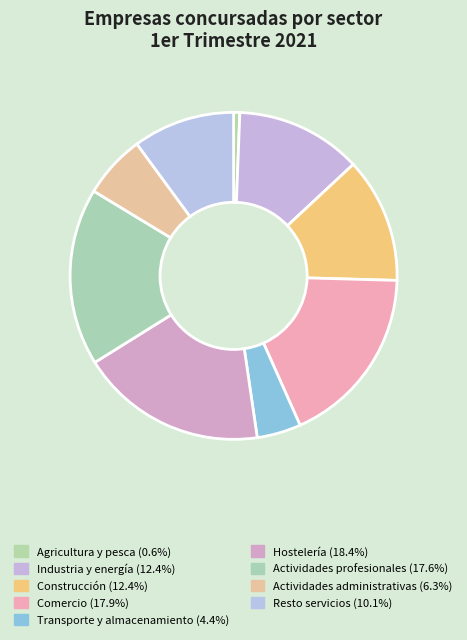

Does Comercio account for over 50% of the chart?

No